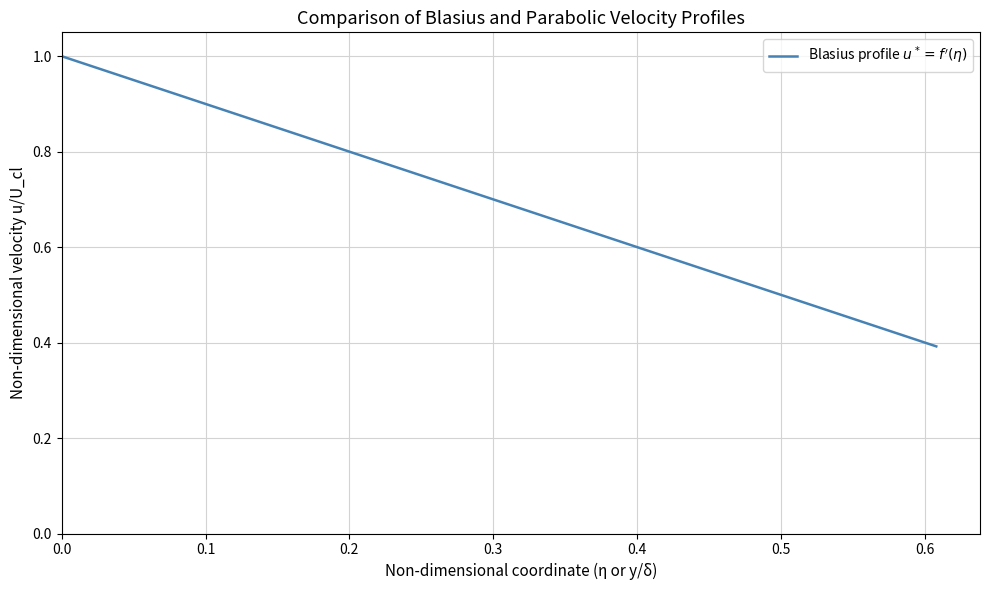

What is the sum of all values?

1.4